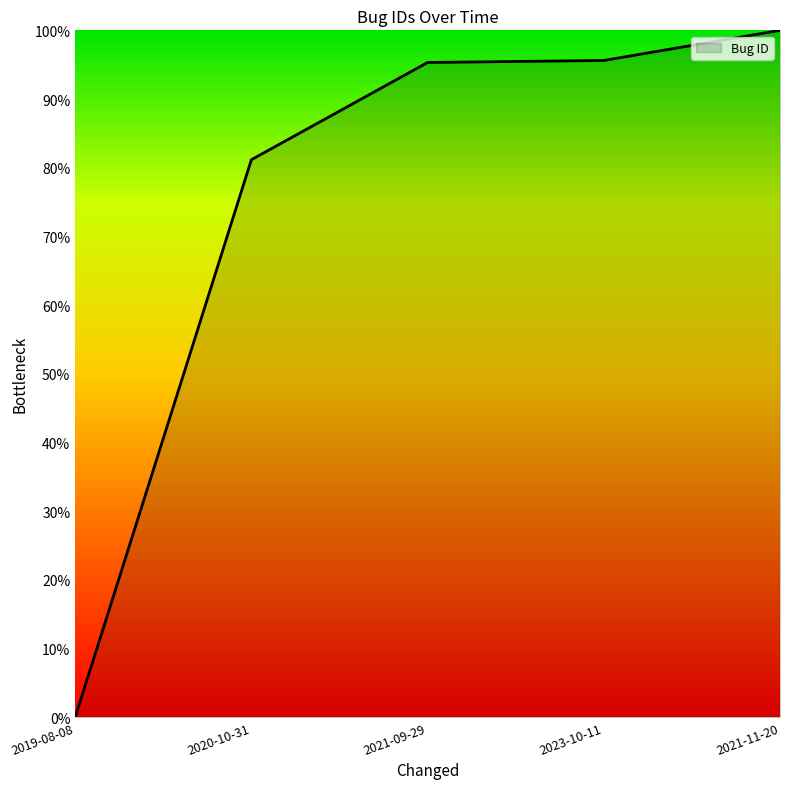

Is it true that the value at 2023-10-11 is 160.7?

False